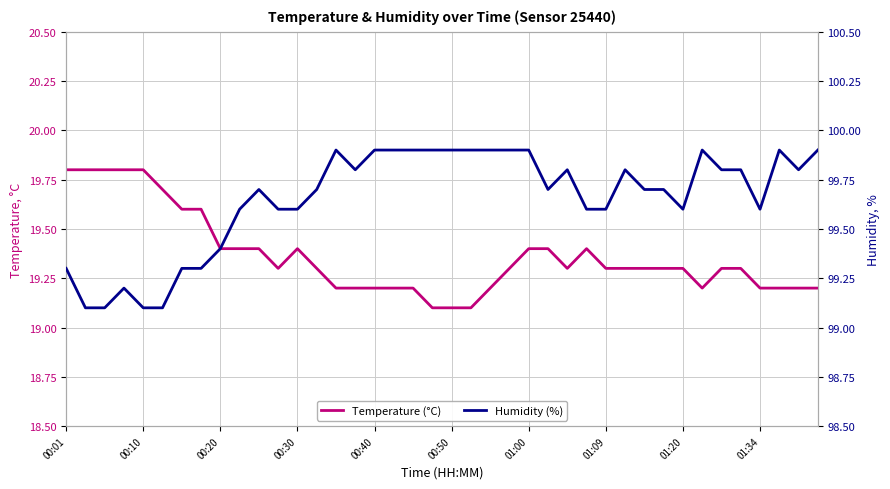

Where is temperature nearest to the value 19?

19